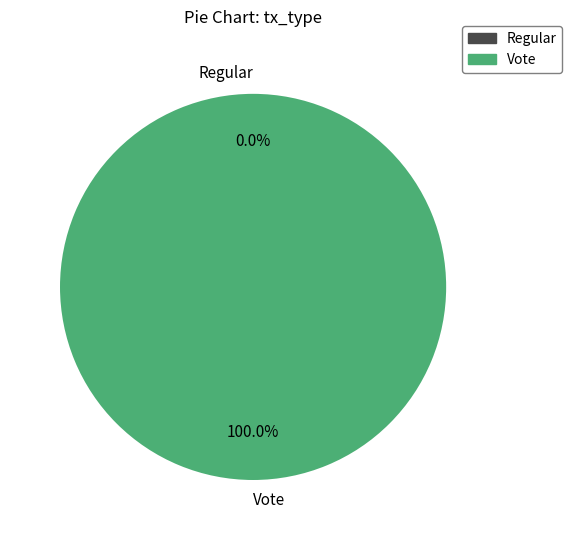

Between Regular and Vote, which is larger?

Vote